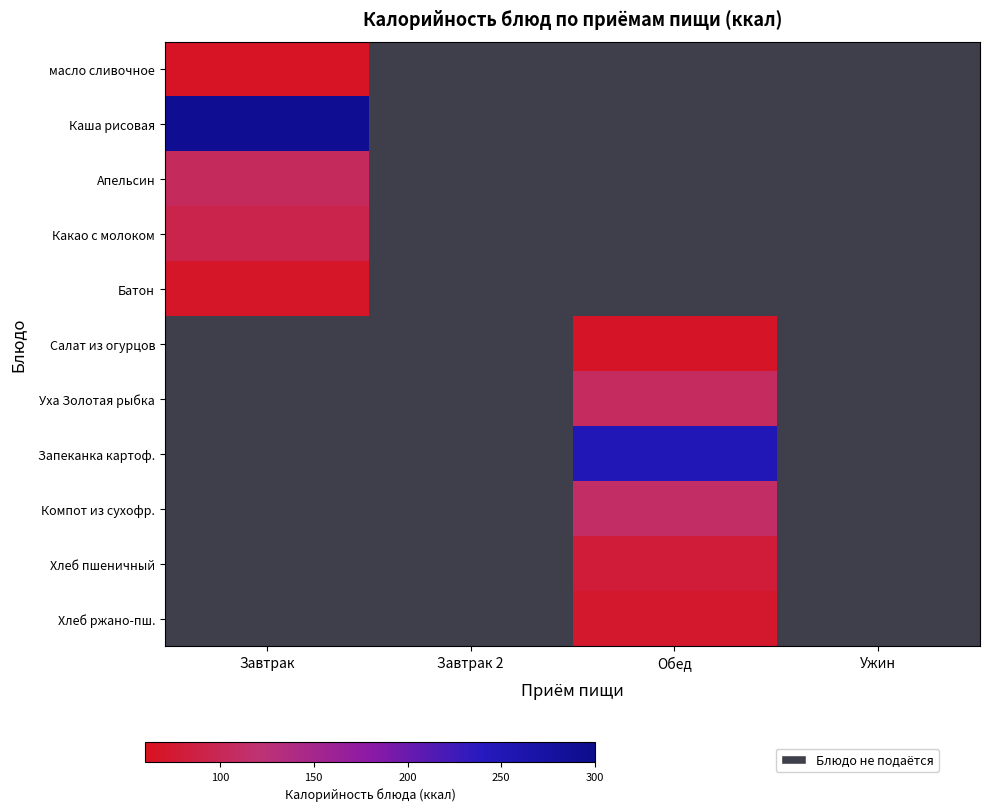

Is it true that масло сливочное equals 66.0 at Завтрак?

True